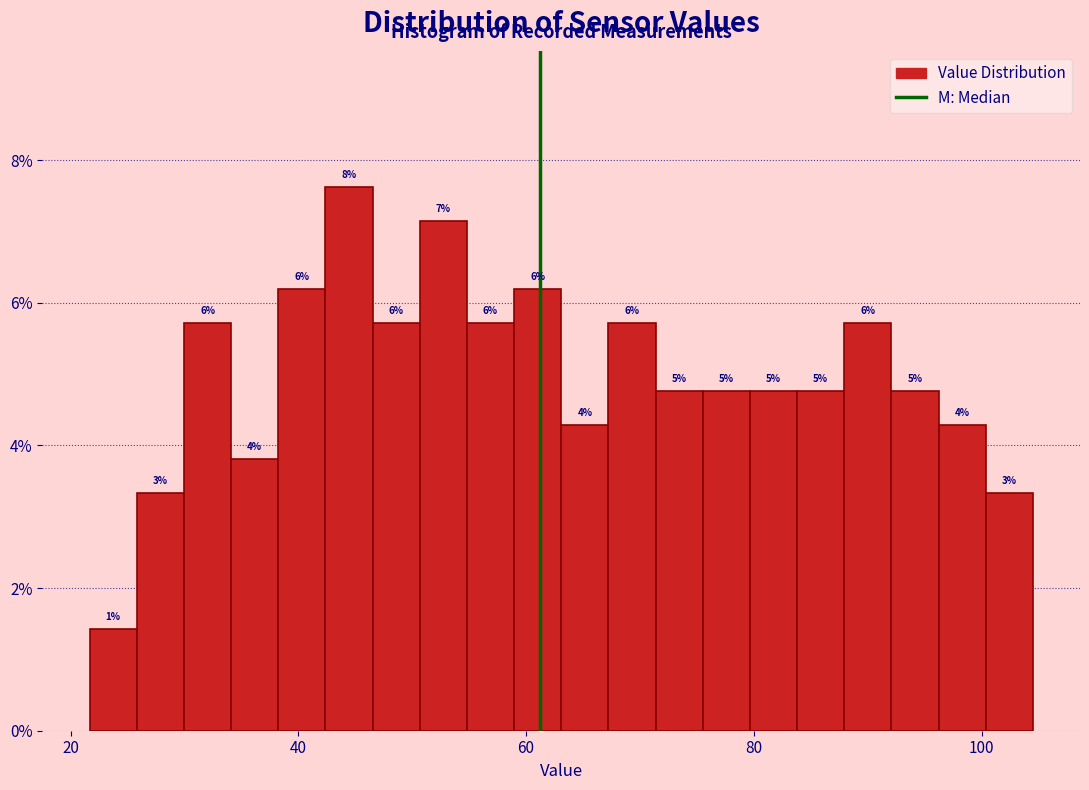

Around what value on the x-axis is the tallest bar? Give the approximate position of its centre, as read against the axis.

44